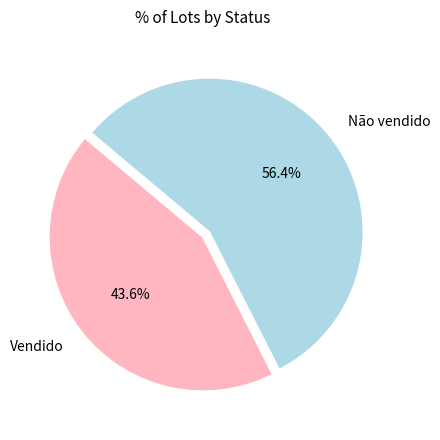

The Vendido slice represents 44% of the pie. True or false?

True